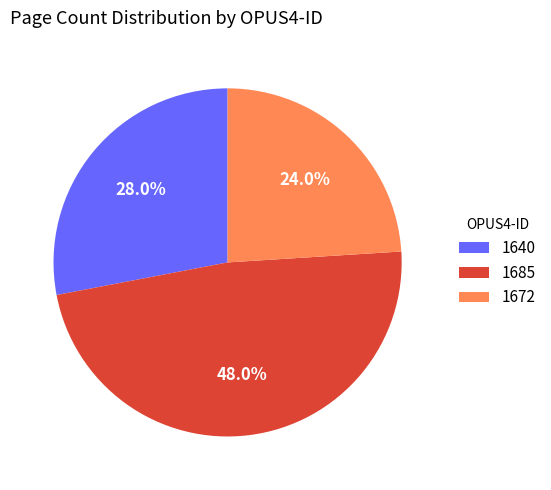

Does 1672 represent more than half of the total?

No